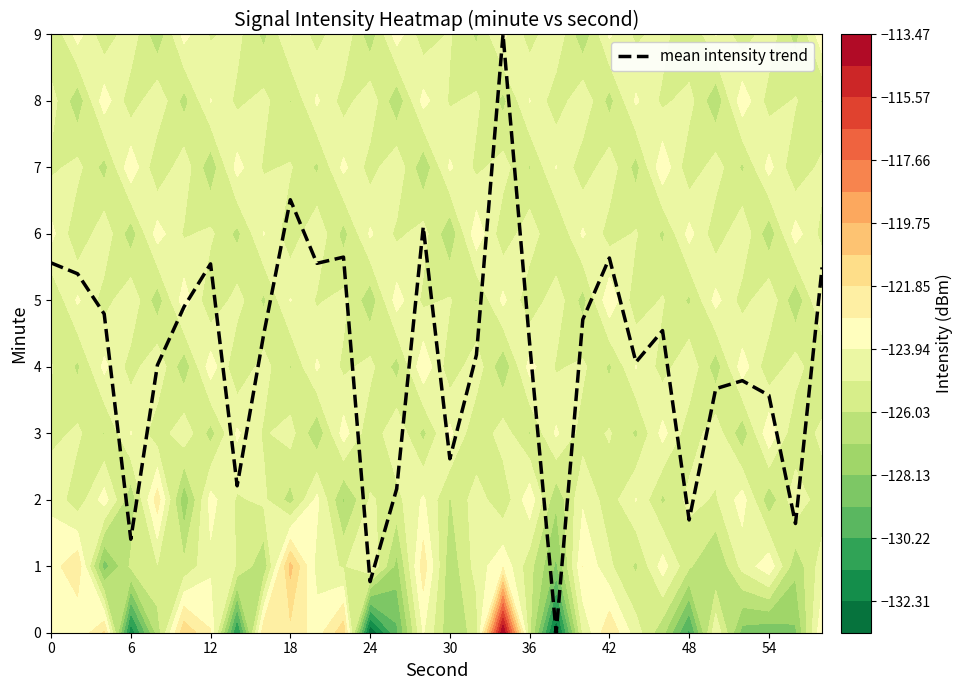

Is it true that mean intensity trend equals 0.4 at 6?

False